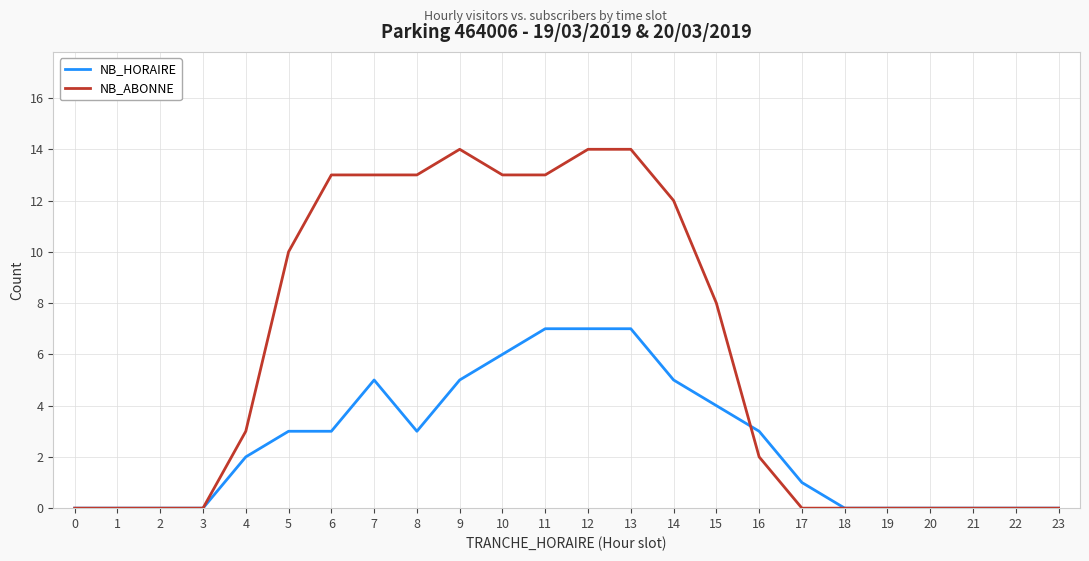

Which series has the largest total across all categories?

NB_ABONNE